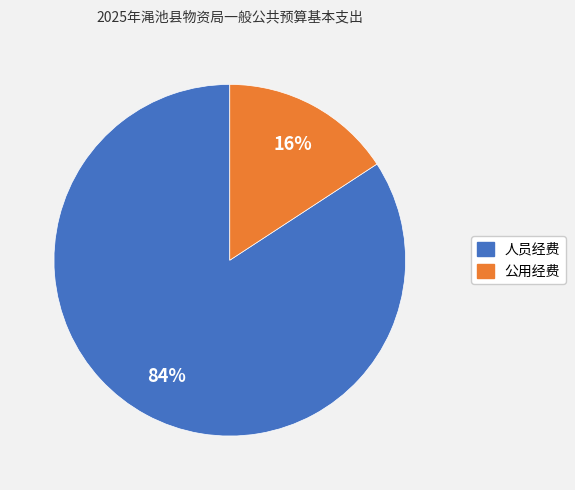

What percentage is the 人员经费 slice, to the nearest percent?

84%